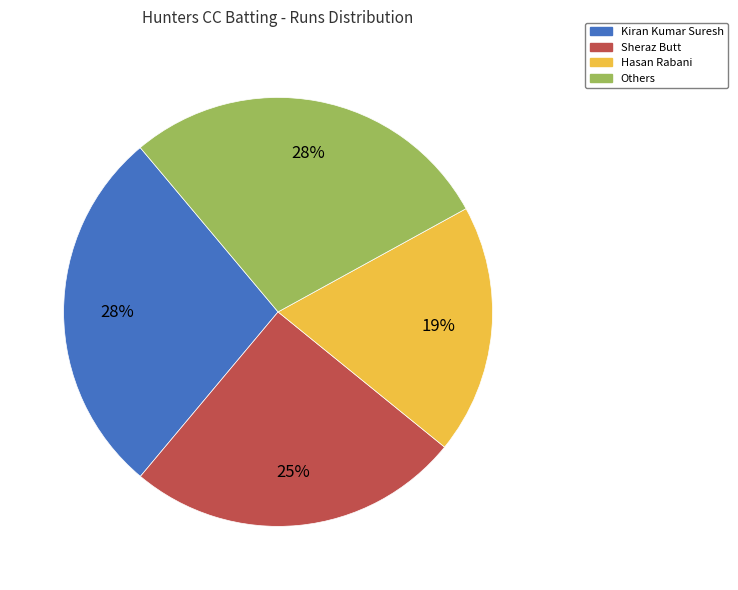

Is the sum of Hasan Rabani and Others greater than half?

No